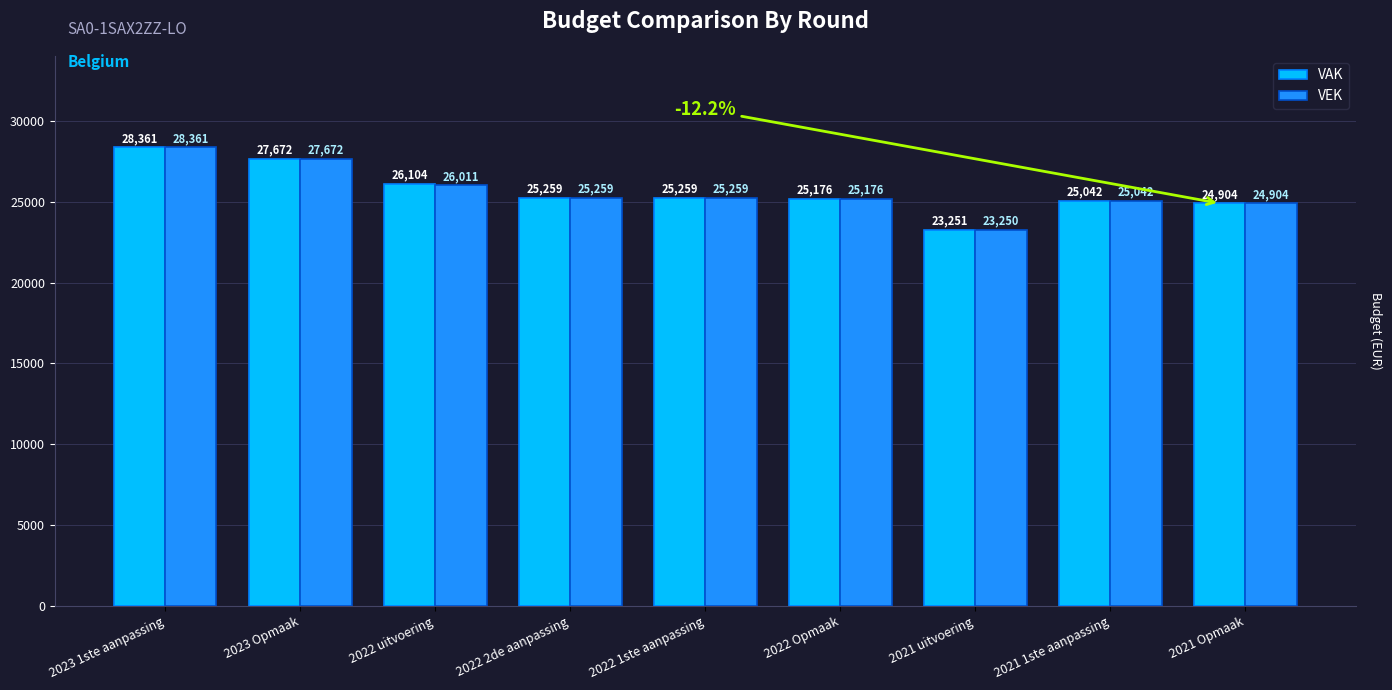

Where does the VEK series first go above 25259?

2023 1ste aanpassing